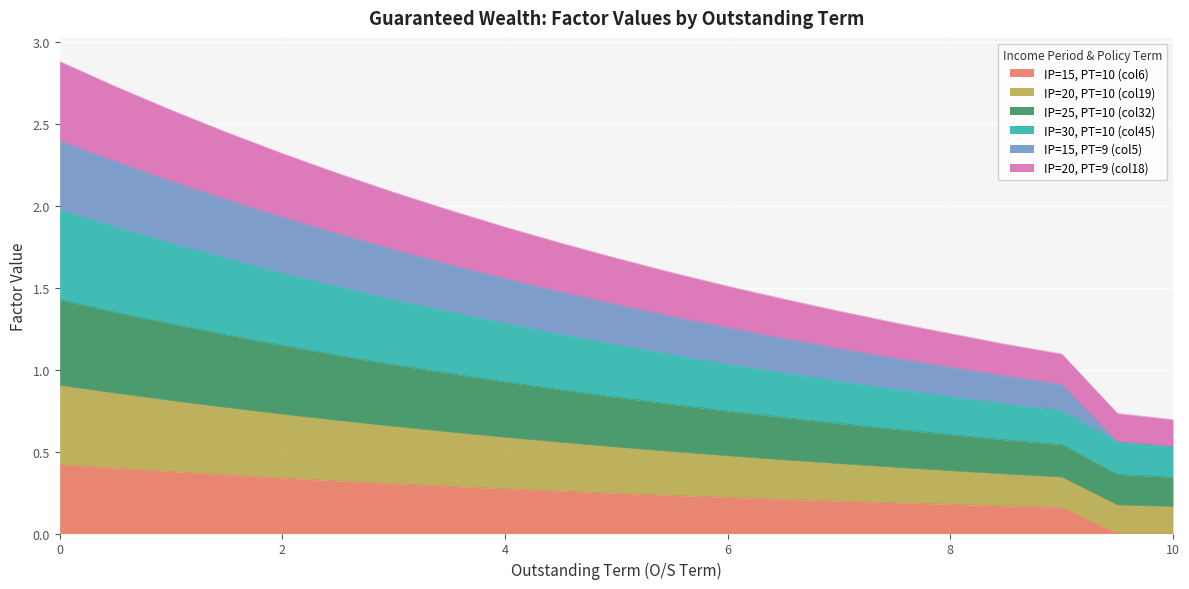

What is the total value across all series at 10?

0.7